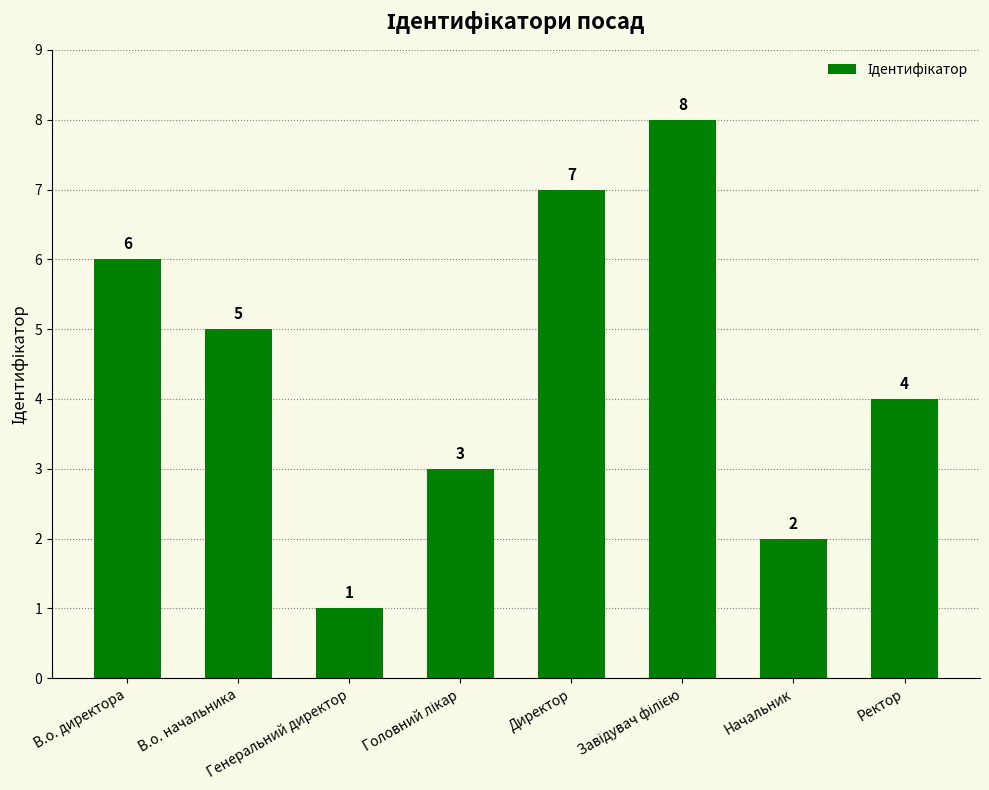

What is the difference between the maximum and minimum values?

7